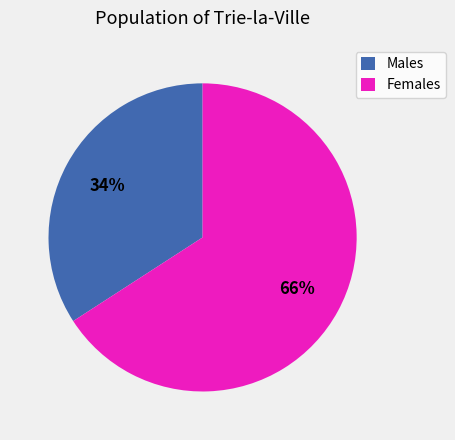

True or false: Males accounts for 34% of the total.

True